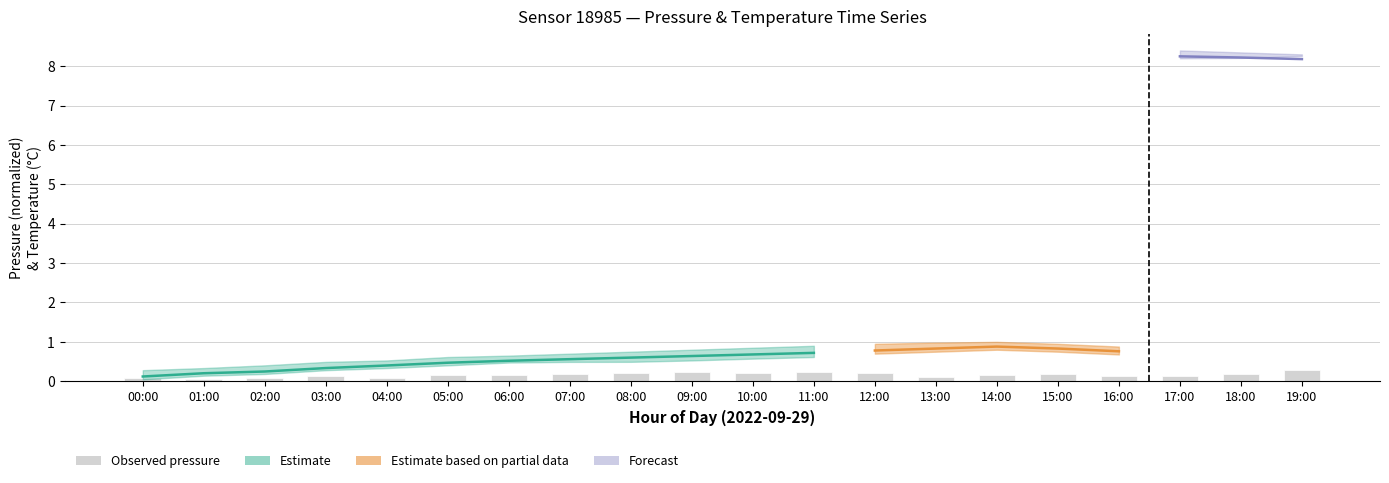

Read the value at 13:00.

0.1